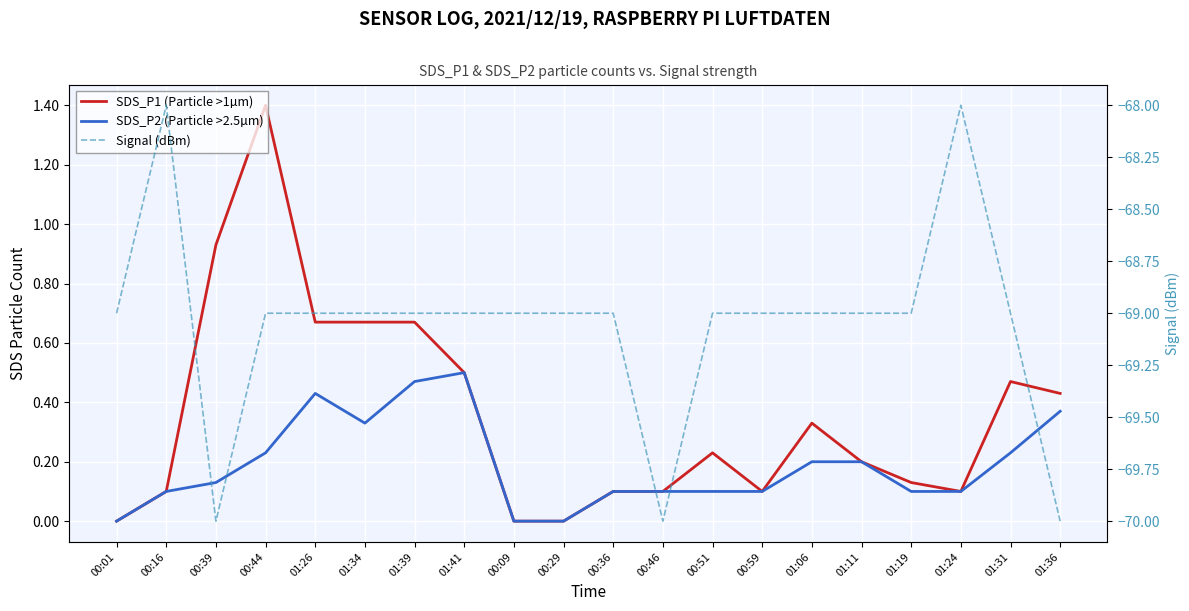

At which category is the sum across all series the highest?

00:44